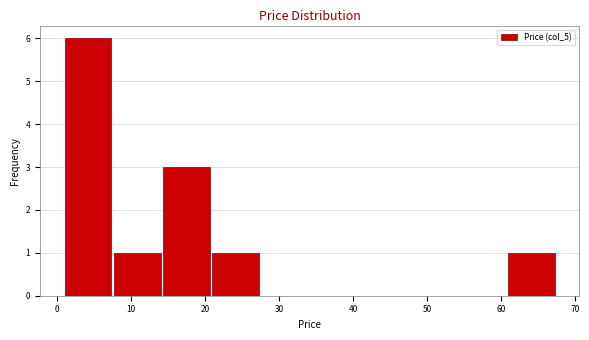

Reading left to right, transcribe this chart: for each bar, give the range it covers on the x-axis and its height. Neither the bar edges nor the heights are printed on the chart, so give them approximately, as read against the axes.

1 to 7: 6
7 to 14: 1
14 to 21: 3
21 to 27: 1
27 to 34: 0
34 to 41: 0
41 to 47: 0
47 to 54: 0
54 to 61: 0
61 to 67: 1